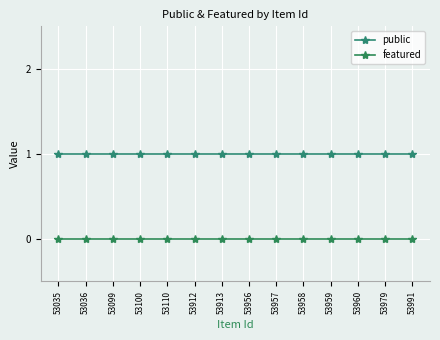

What are all the series names shown in the legend?

public, featured